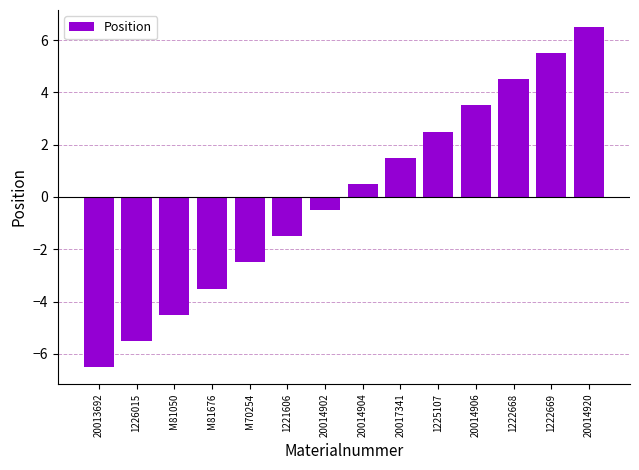

What is the change in value from 1226015 to 20014904?

+6.0